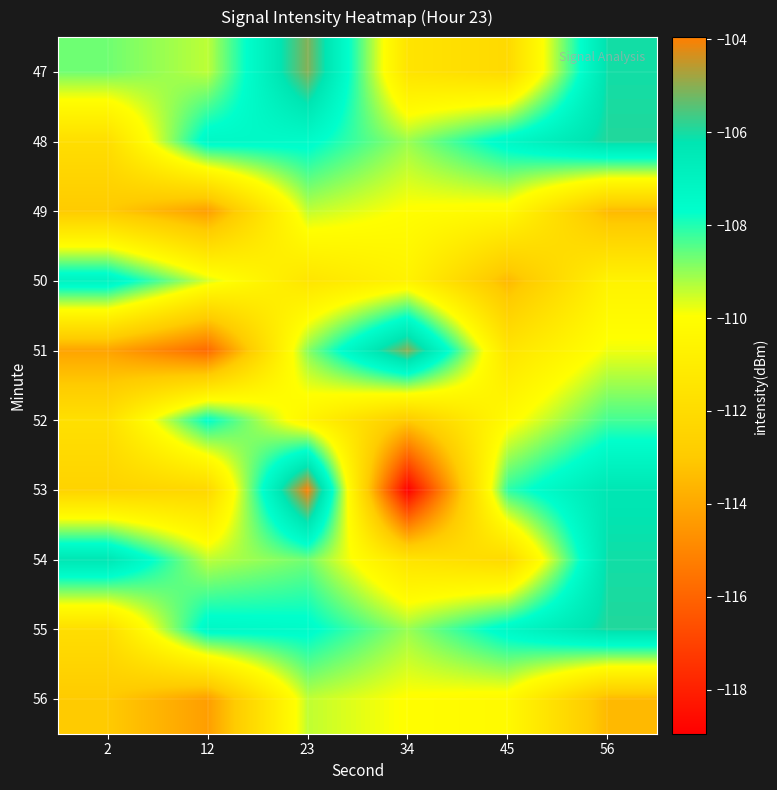

What is the maximum value shown in the chart?

-104.0